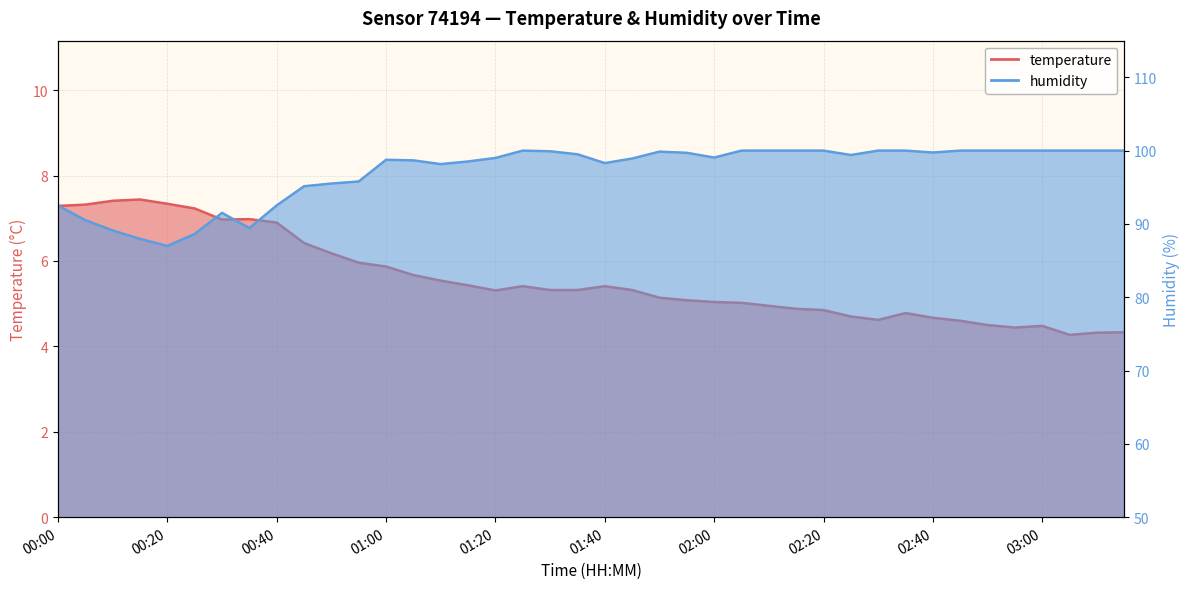

Rank the series by their average value, from lowest to highest.

temperature, humidity